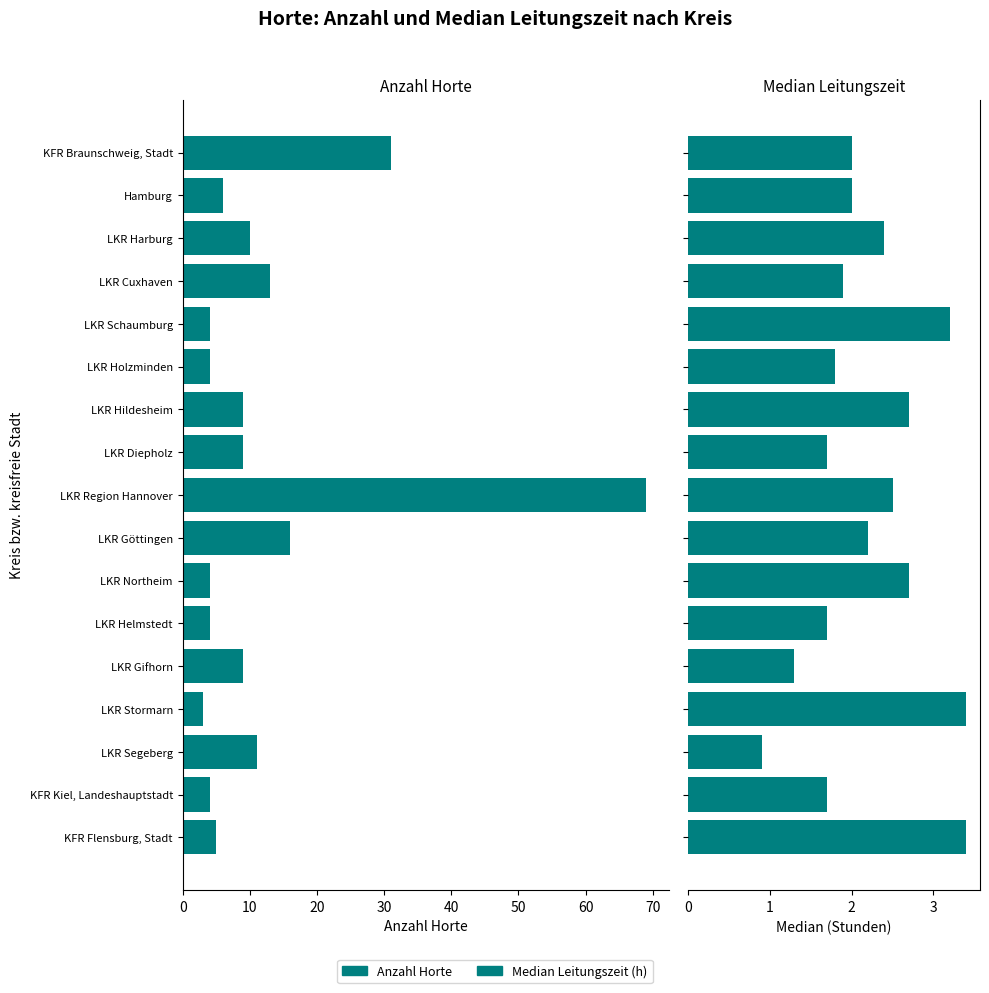

At how many categories does at least one series exceed -27?

17